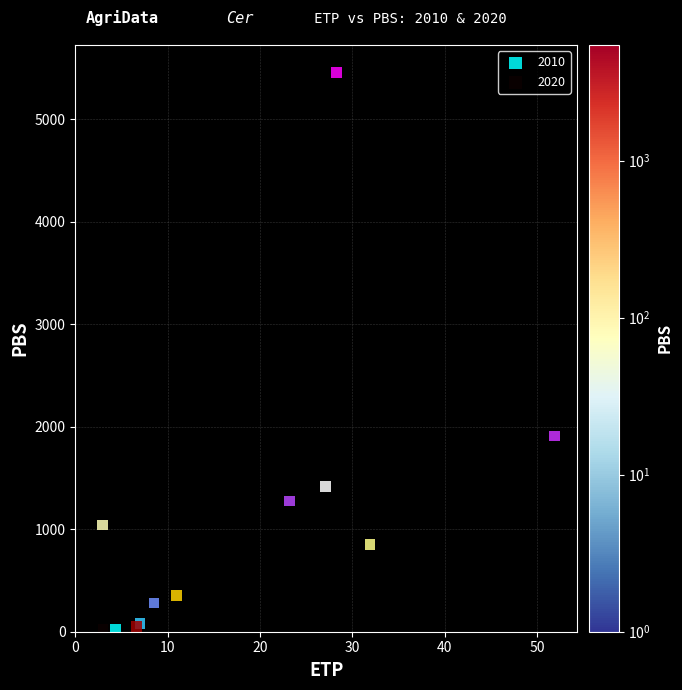

What are all the series names shown in the legend?

2010, 2020